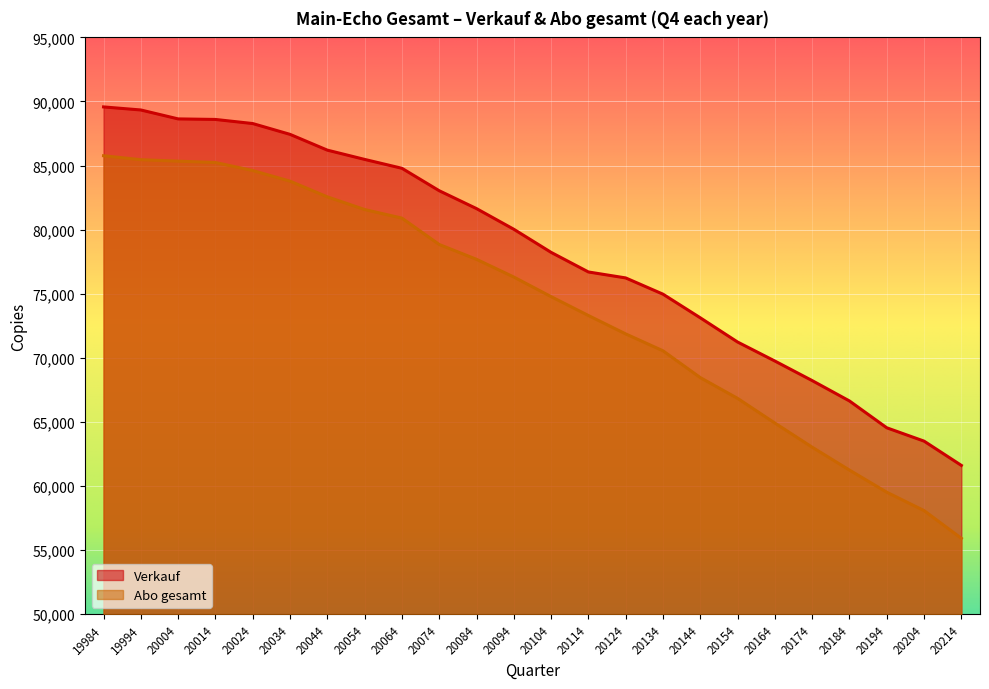

Is the value of Verkauf at 20034 greater than the value of Abo gesamt at 20134?

Yes